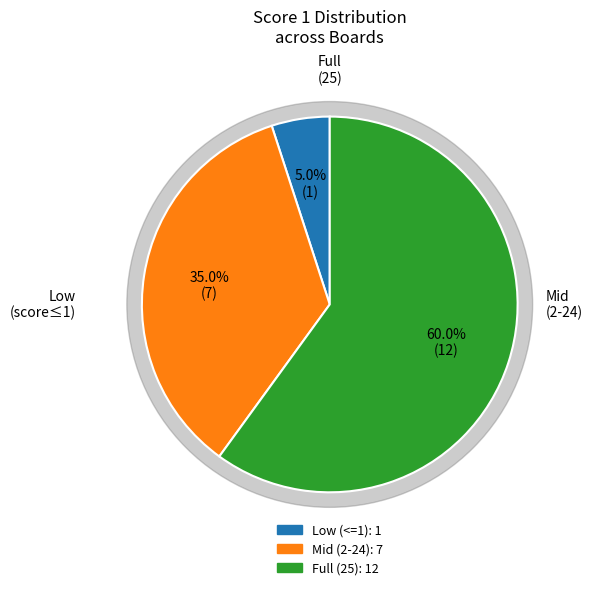

True or false: 14 accounts for 25% of the total.

False